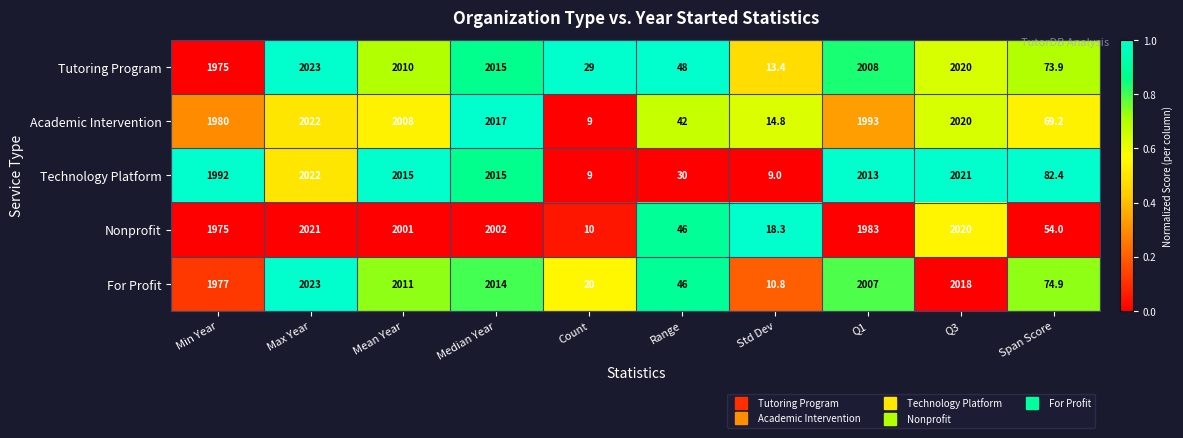

The value of Nonprofit at Max Year is 2651.9. True or false?

False